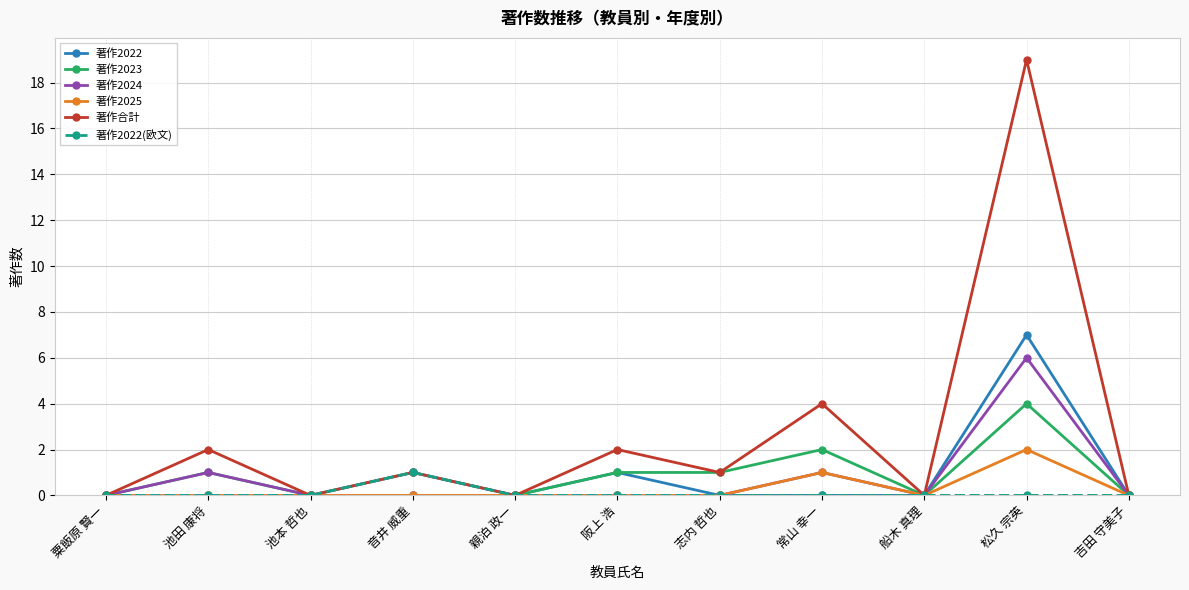

True or false: 著作合計 has more than 2 interior local peaks.

True